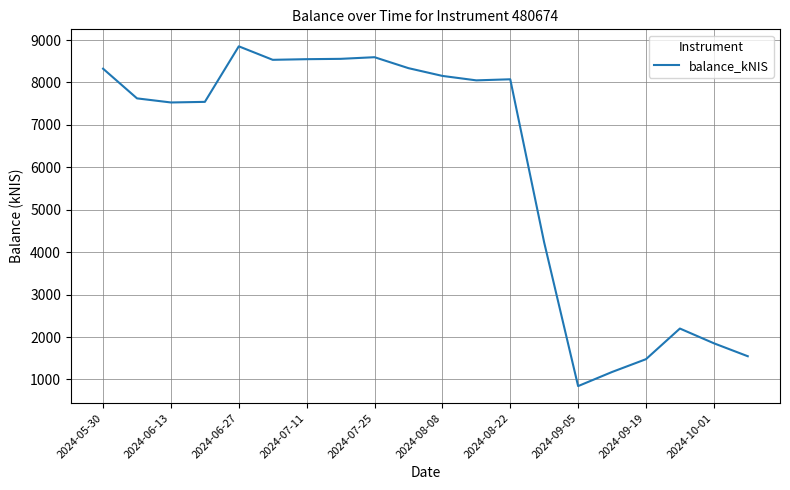

What is the smallest value displayed?

843.7